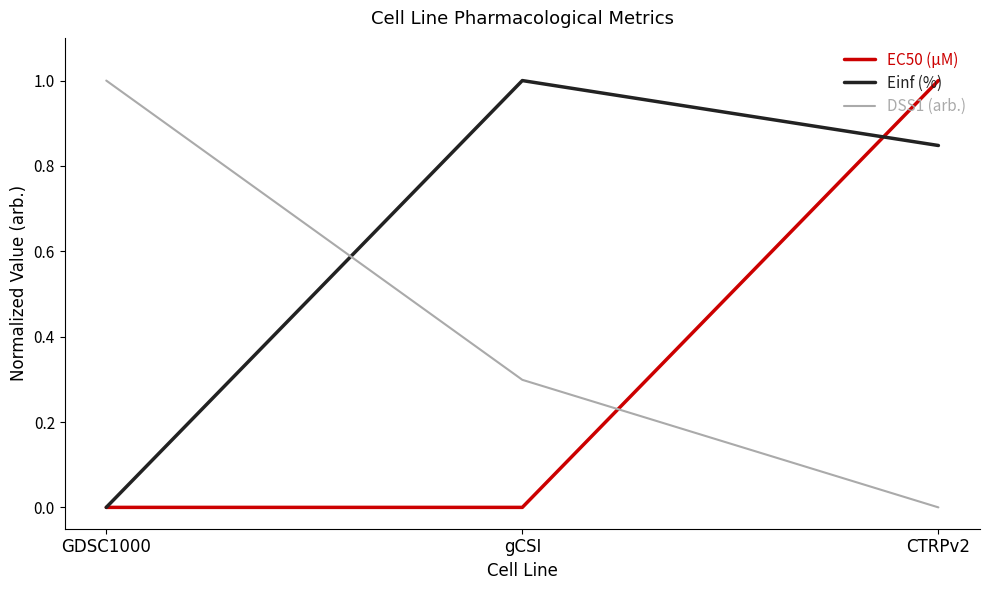

What is the total value across all series at gCSI?

1.3